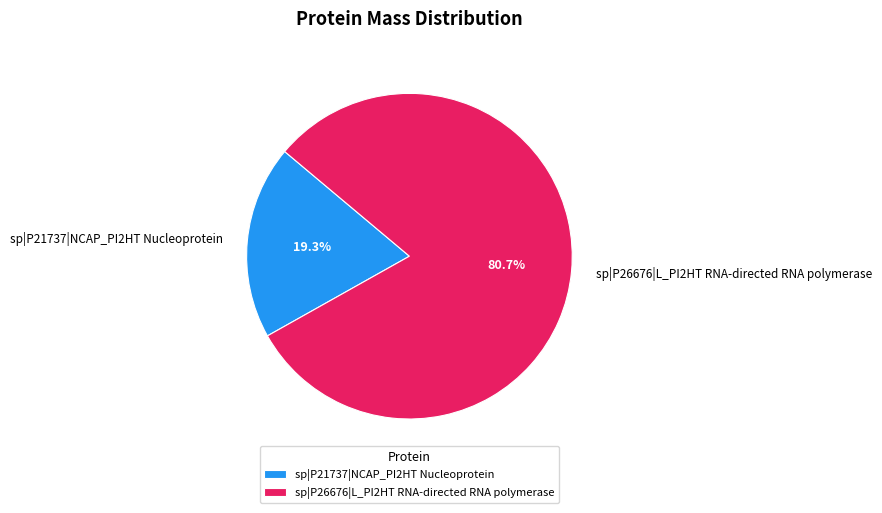

How many slices are in this pie chart?

2